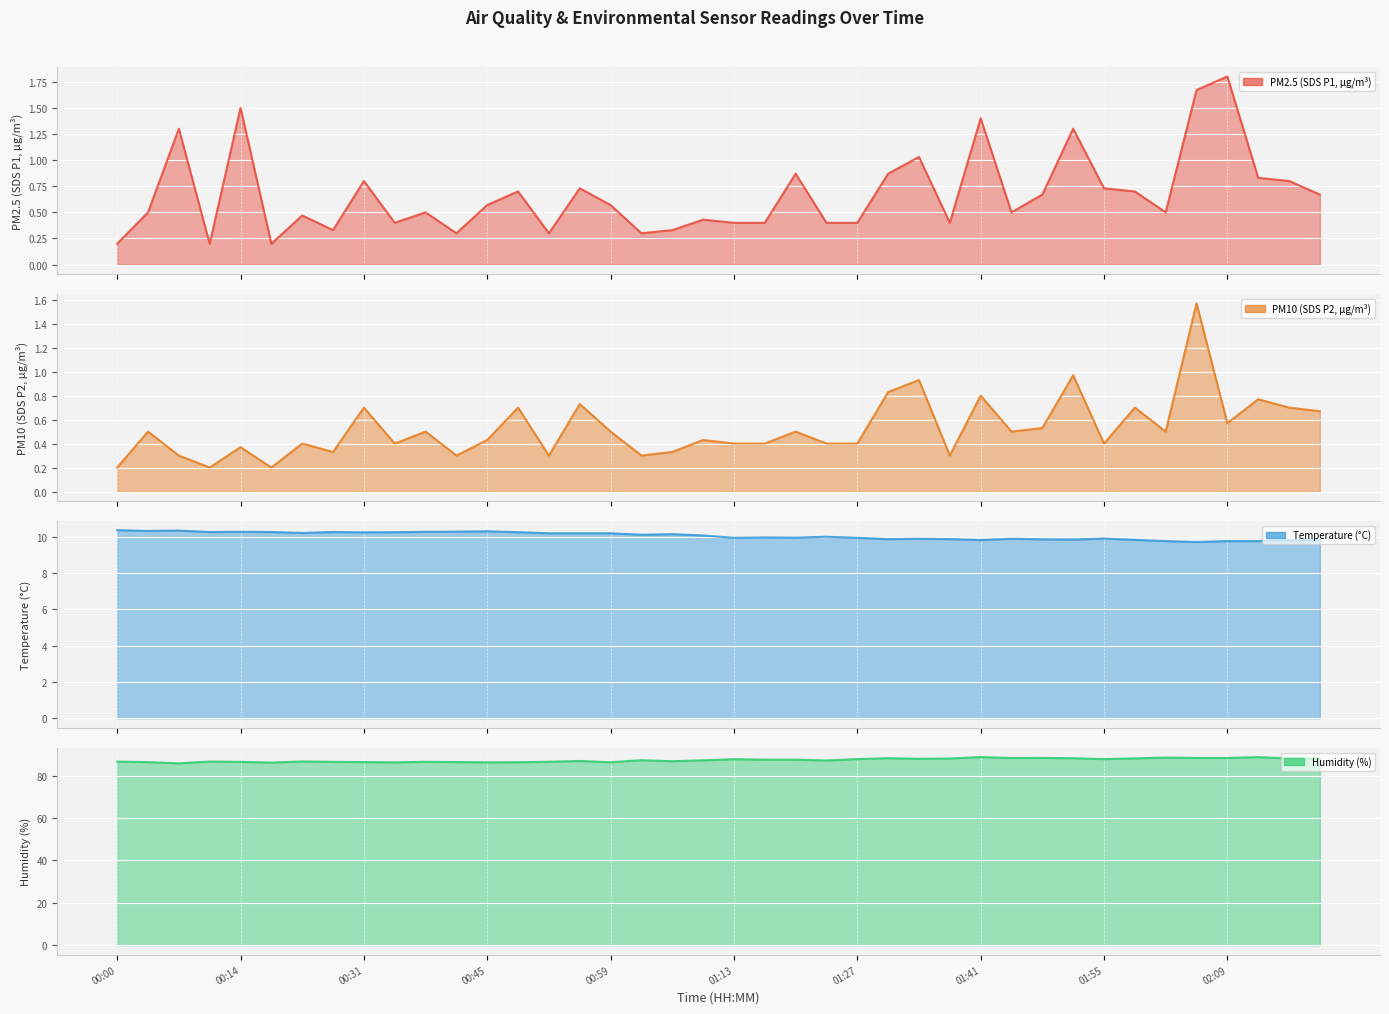

Between 00:59 and 38, which series saw the biggest shift?

BME280_humidity